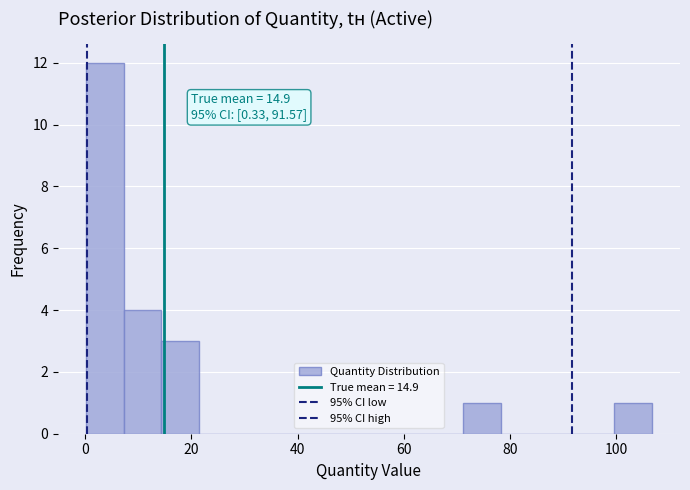

Around what value on the x-axis is the tallest bar? Give the approximate position of its centre, as read against the axis.

4